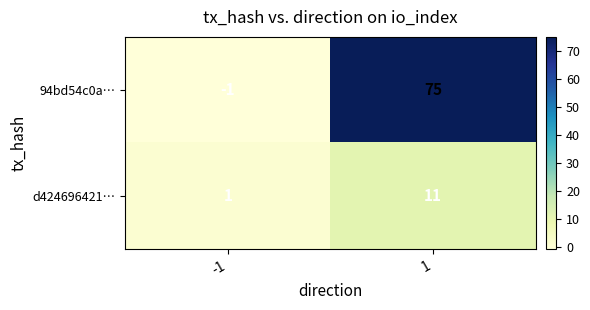

Reading right to left, extract all data points from this chart.

94bd54c0a…: 75	-1
d424696421…: 11	1